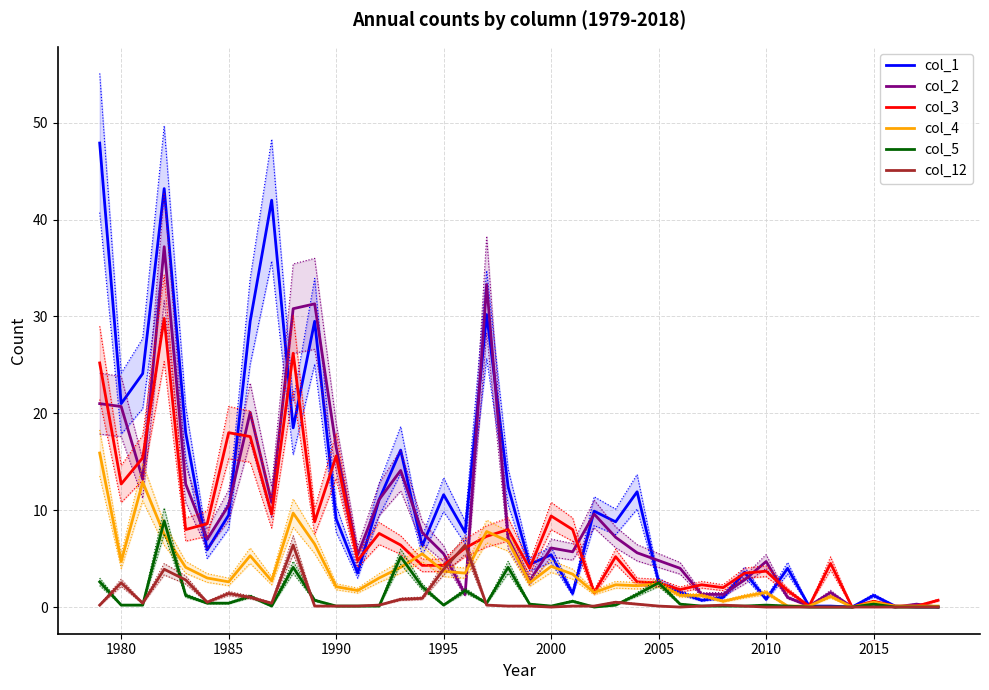

The value of col_12 at 2015 is 0.0. True or false?

True